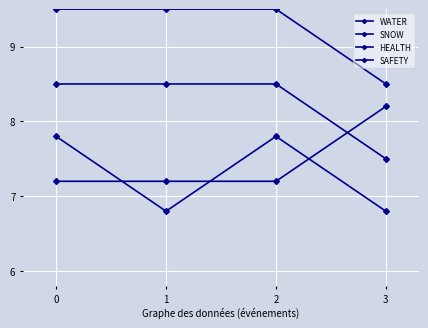

How many times do WATER and HEALTH cross each other?

1